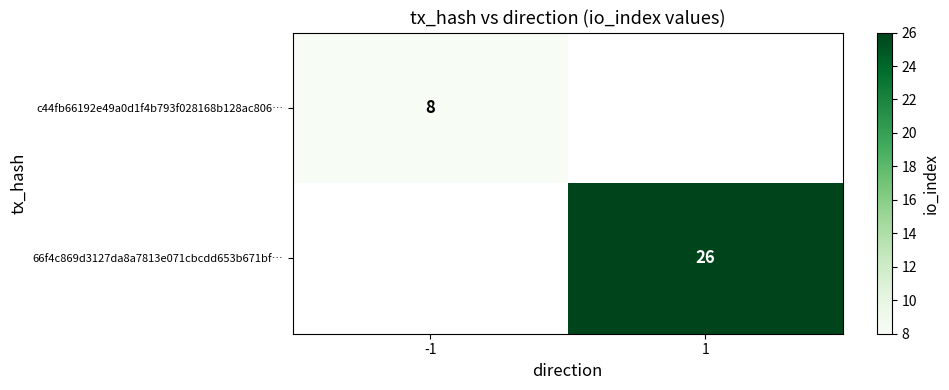

What is the maximum value shown in the chart?

26.0